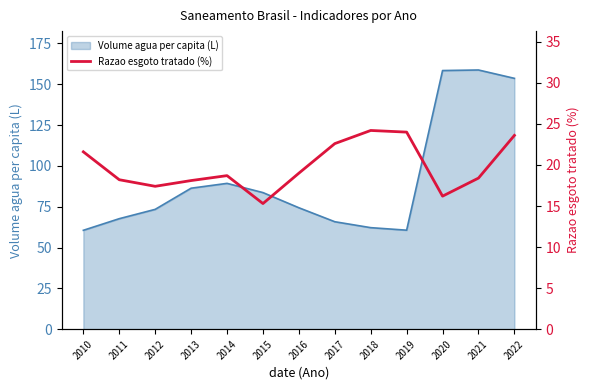

At which category does the data reach its first local valley?

2012